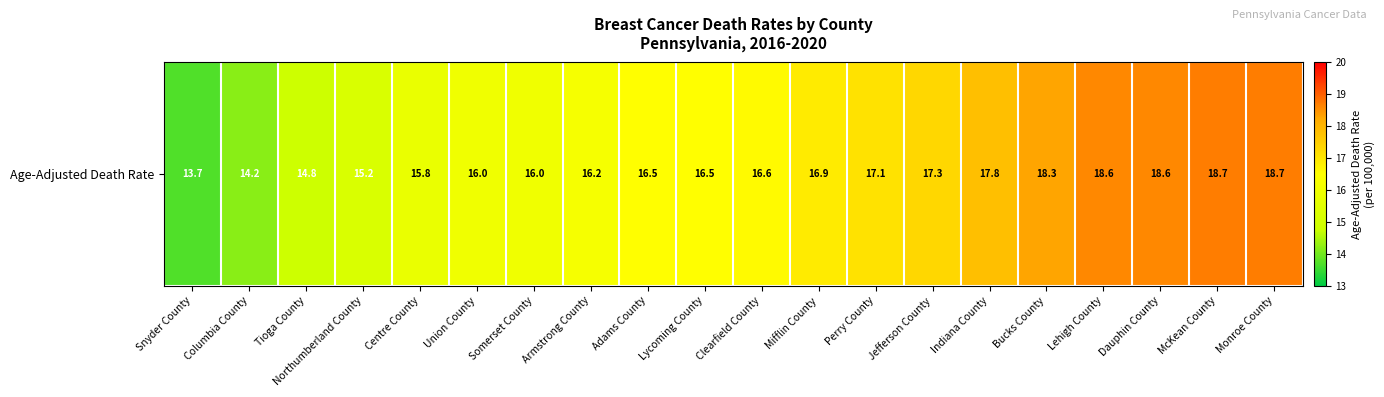

The value at Perry County is 17.1. True or false?

True